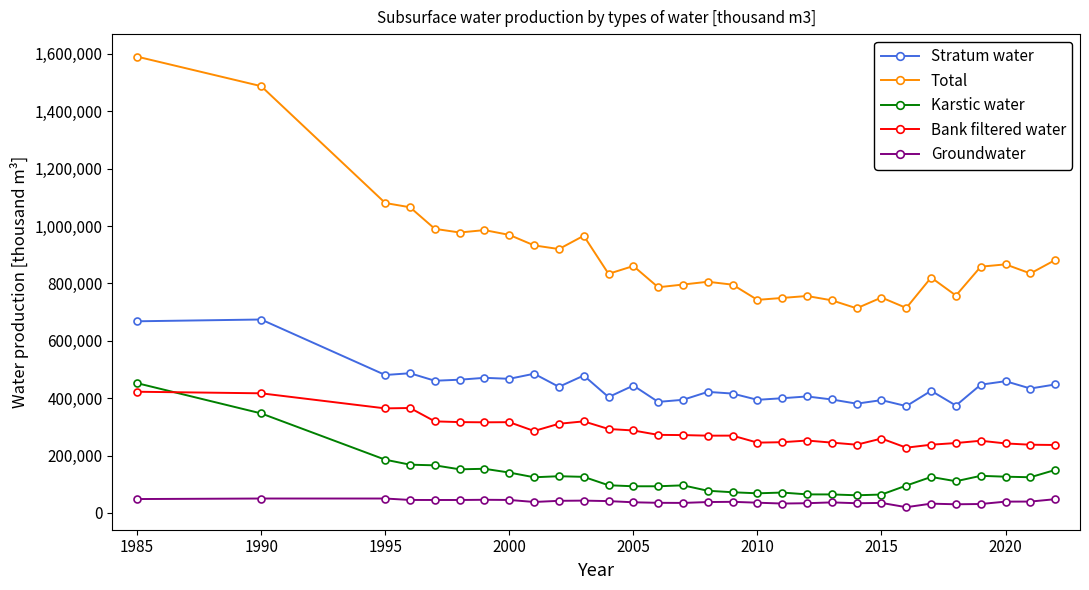

Is this an area chart (filled region under the line)?

No